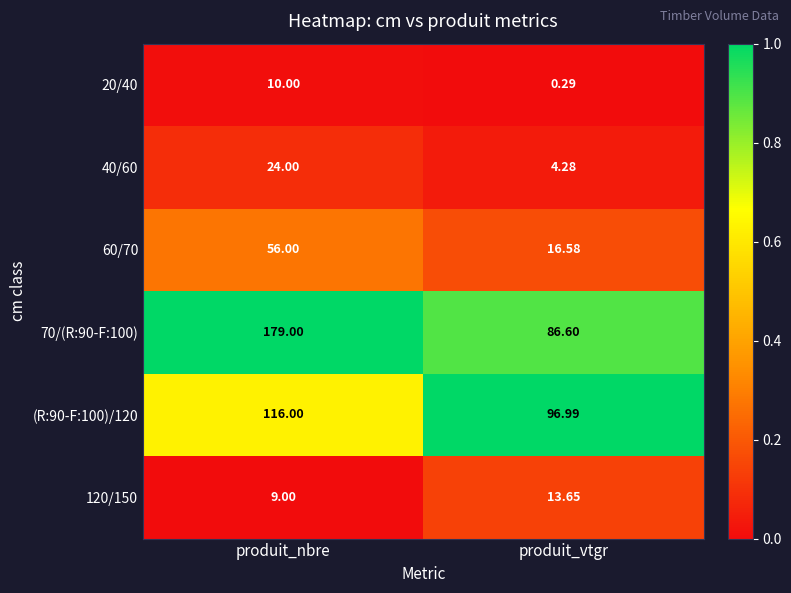

At which category is the sum across all series the highest?

produit_nbre